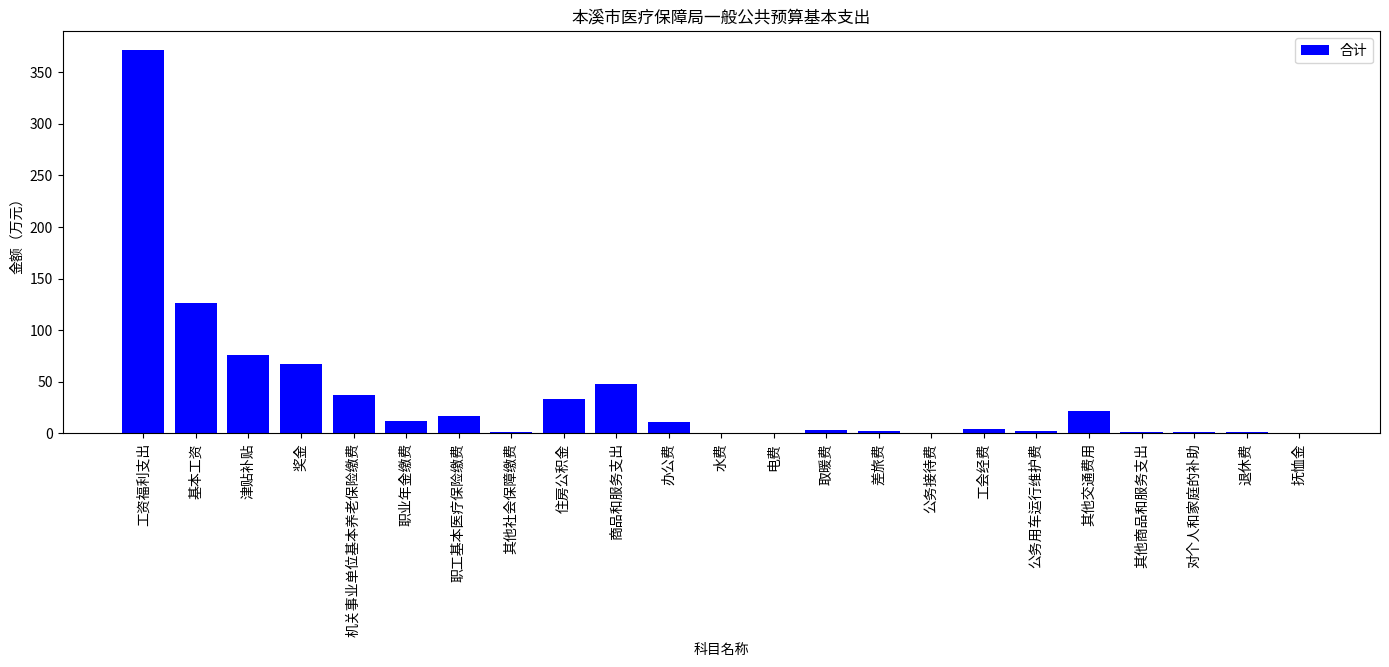

Read the value at 工资福利支出.

371.1